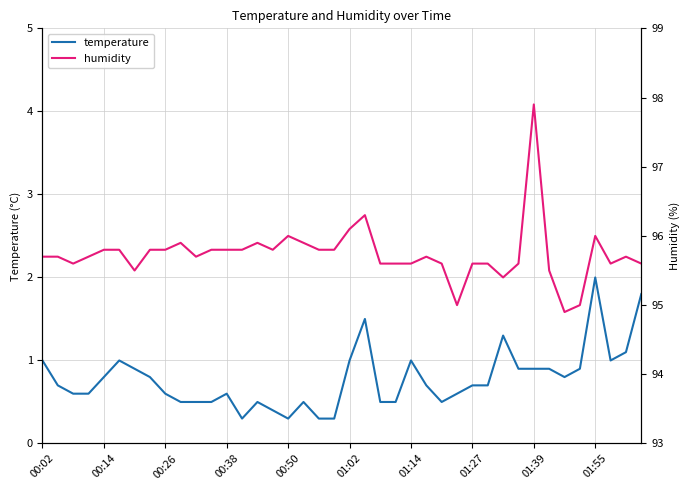

What is the minimum value for humidity?

94.9